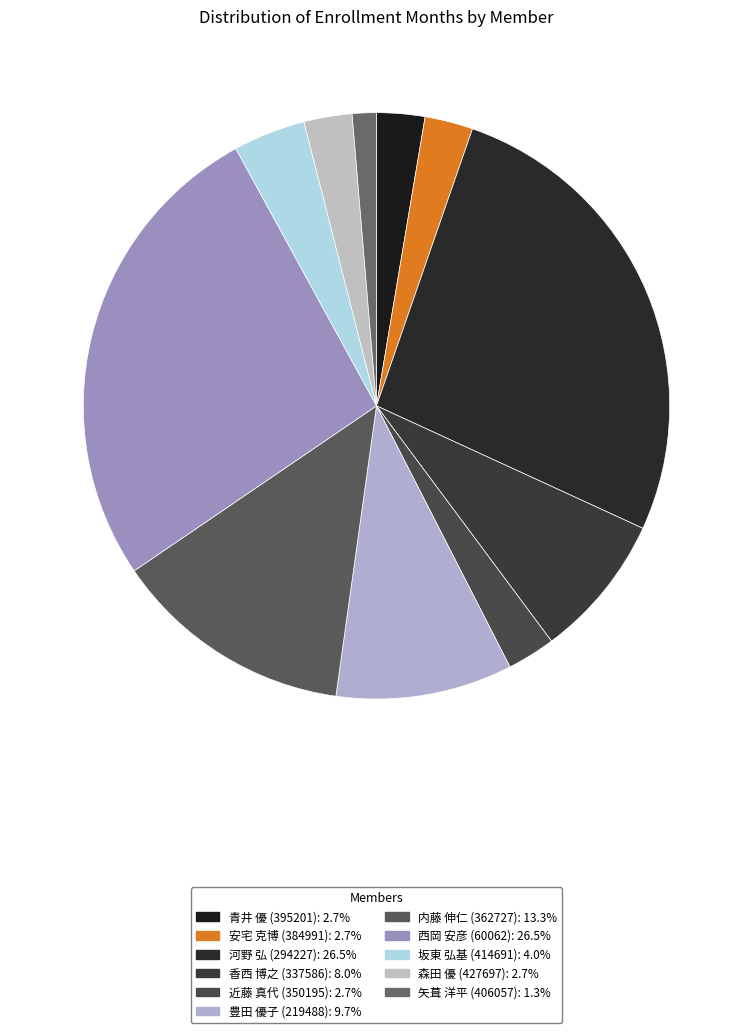

Rank the categories by value from lowest to highest.

矢葺 洋平 (406057), 青井 優 (395201), 安宅 克博 (384991), 近藤 真代 (350195), 森田 優 (427697), 坂東 弘基 (414691), 香西 博之 (337586), 豊田 優子 (219488), 内藤 伸仁 (362727), 河野 弘 (294227), 西岡 安彦 (60062)